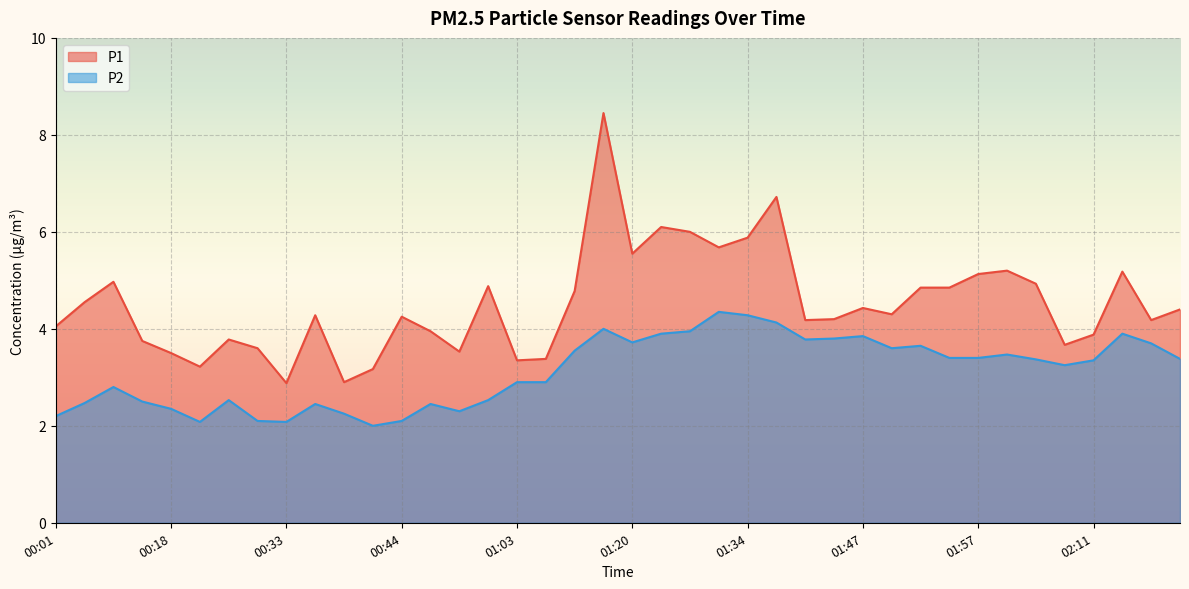

Which series has the largest total across all categories?

P1